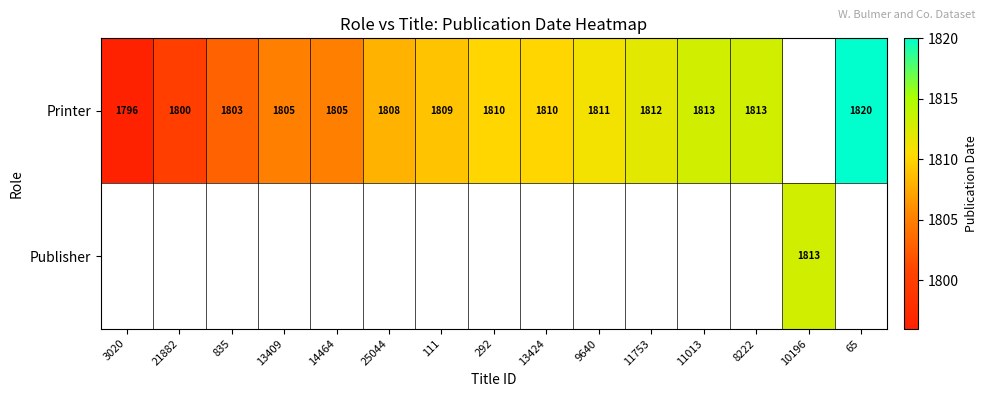

Is it true that Printer equals 1811 at 9640?

True